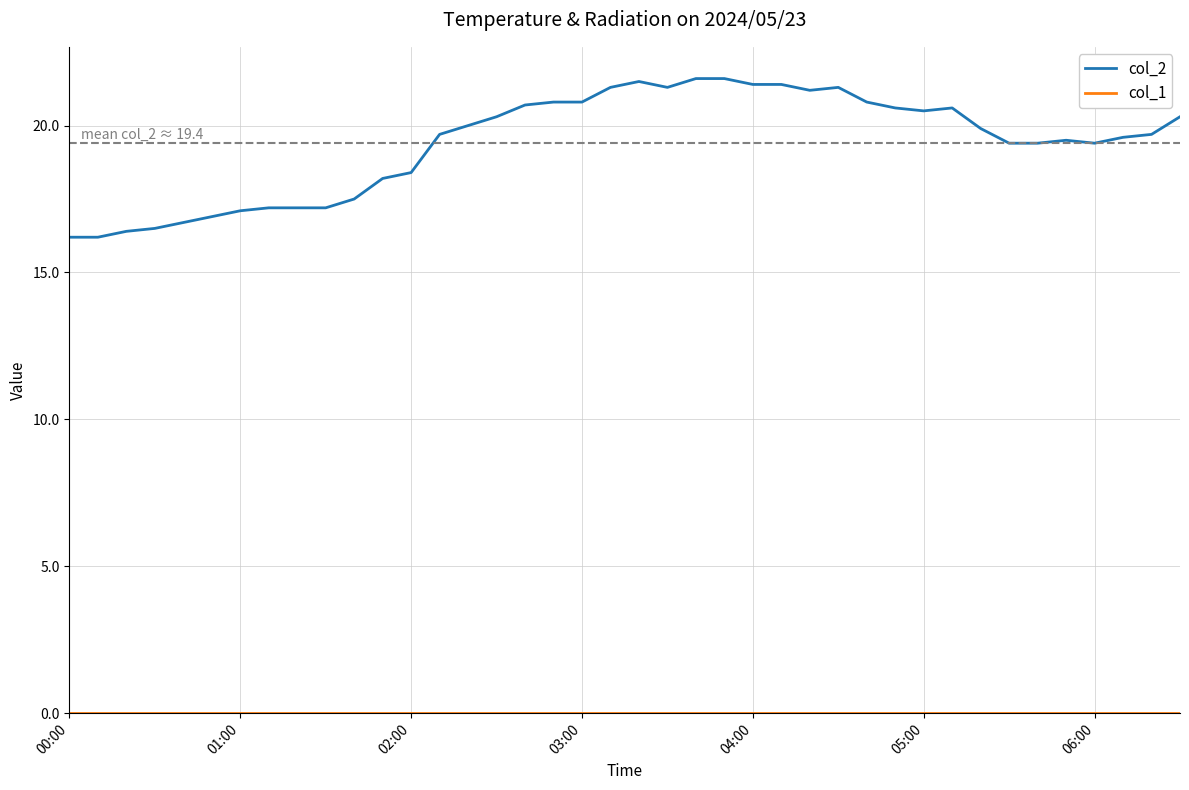

Which series has the widest spread of values?

col_2